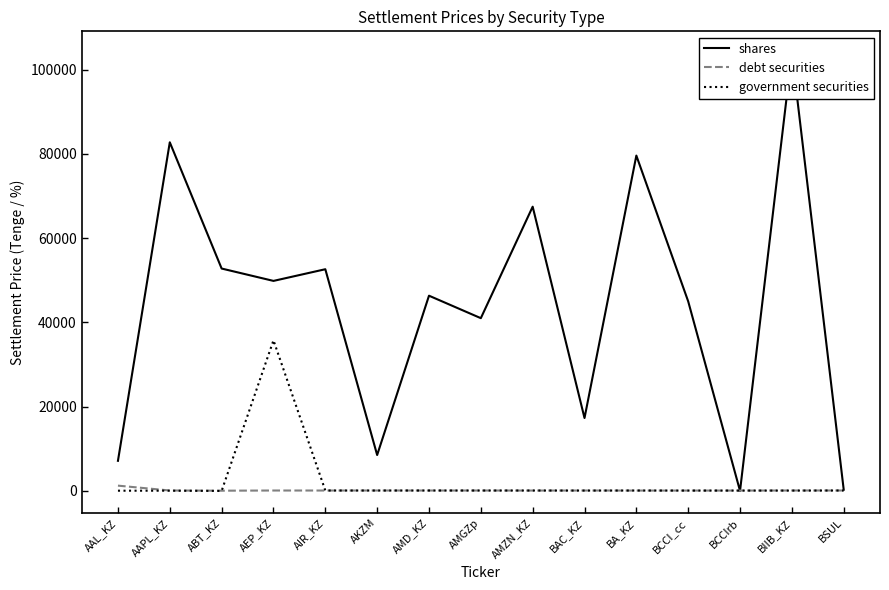

Between which two adjacent categories do shares and debt securities first intersect?

BCCI_cc and BCCIrb